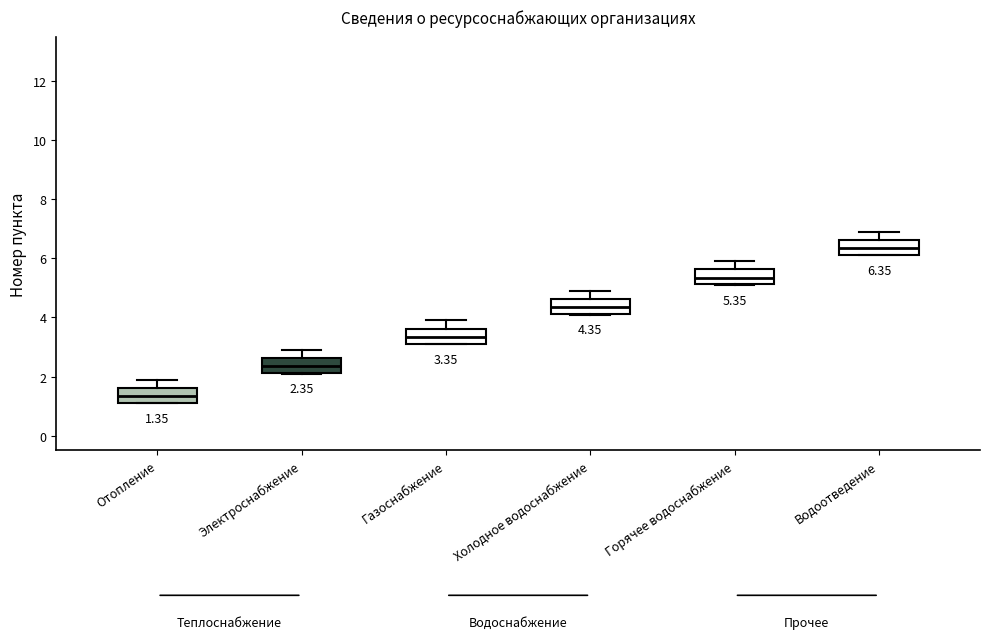

Which box has the highest median line?

Водоотведение